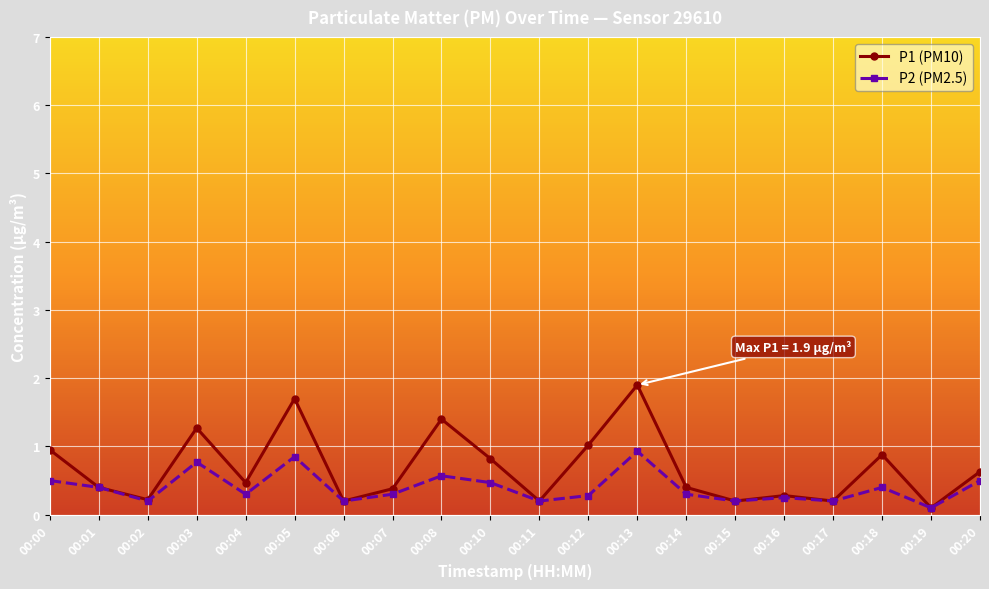

At which category does P2 (PM2.5) reach its first local peak?

00:03